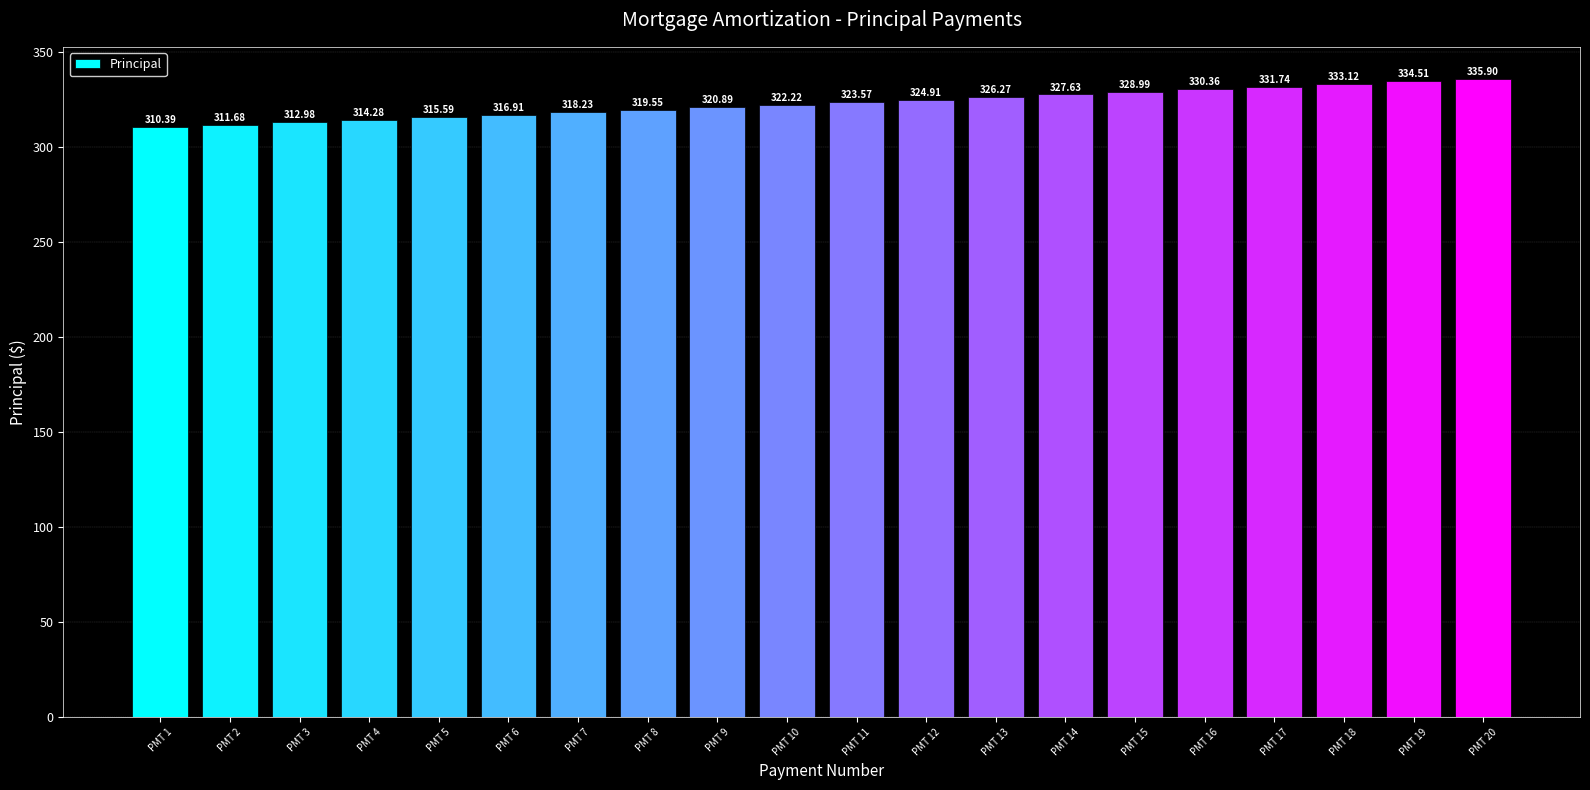

What is the minimum value shown in the chart?

310.4